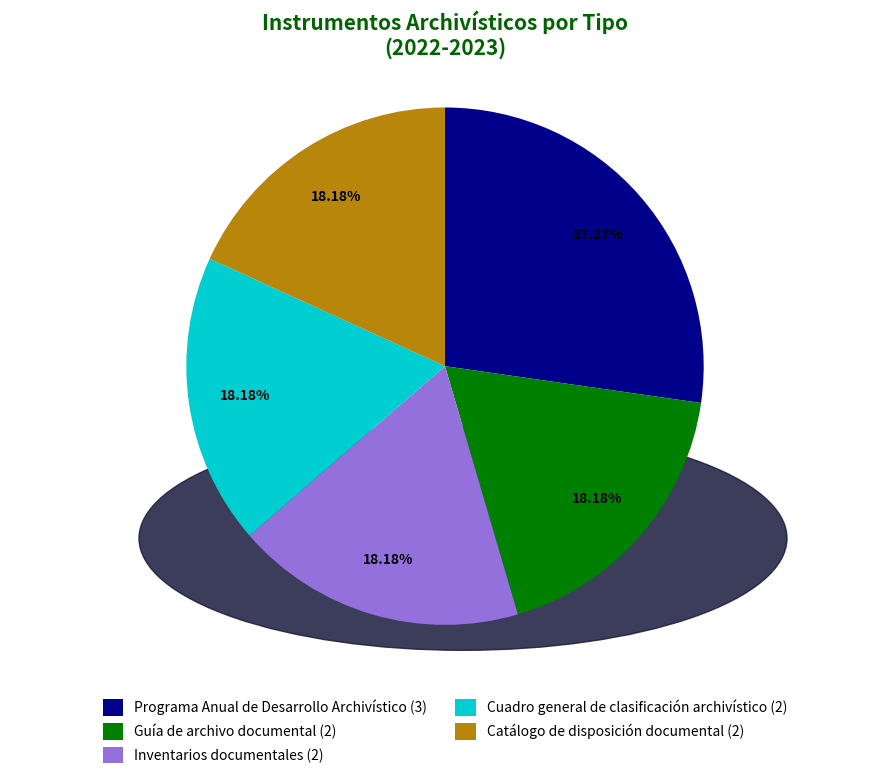

The Guía de archivo documental slice represents 18% of the pie. True or false?

True